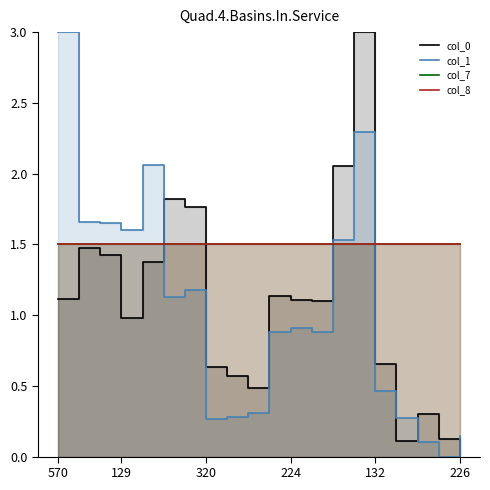

What is the total value across all series at 12?

5.0